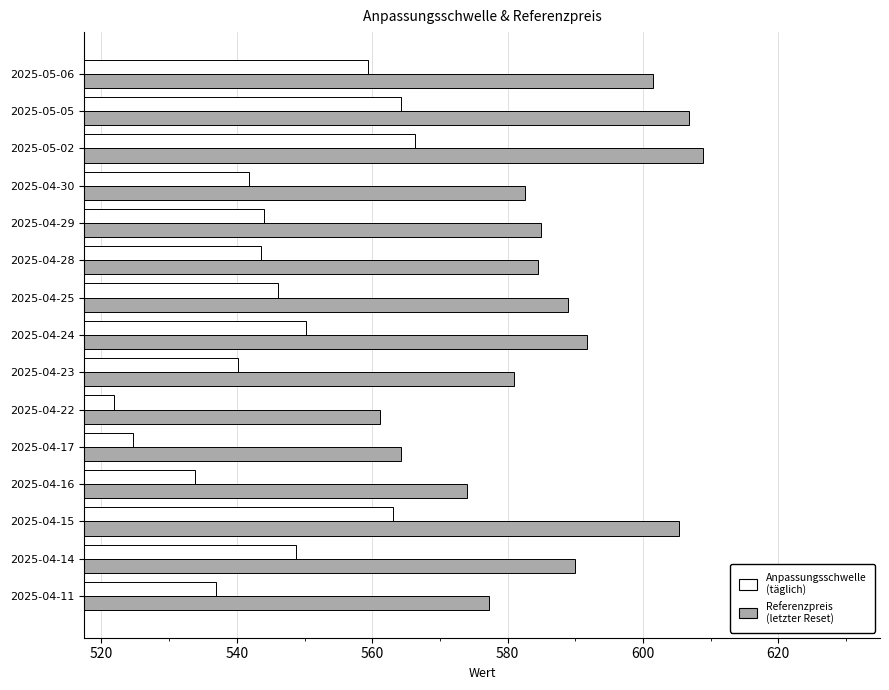

What is the total value across all series at 2025-04-15?

1168.4